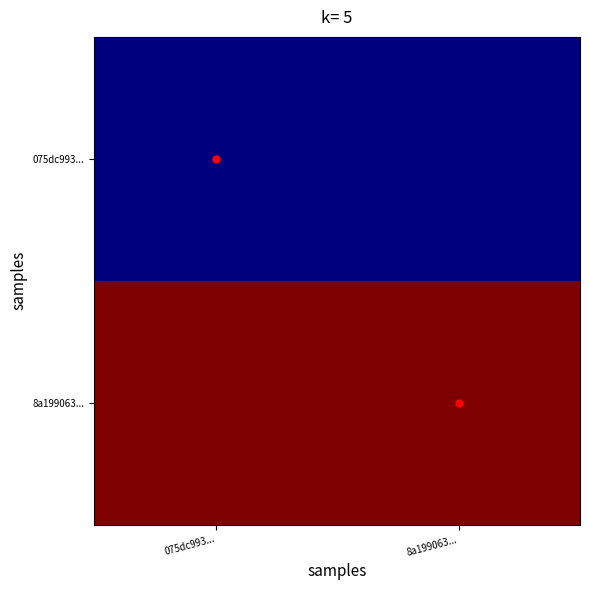

At 075dc993..., list the series in order from smallest to largest.

075dc993..., 8a199063...